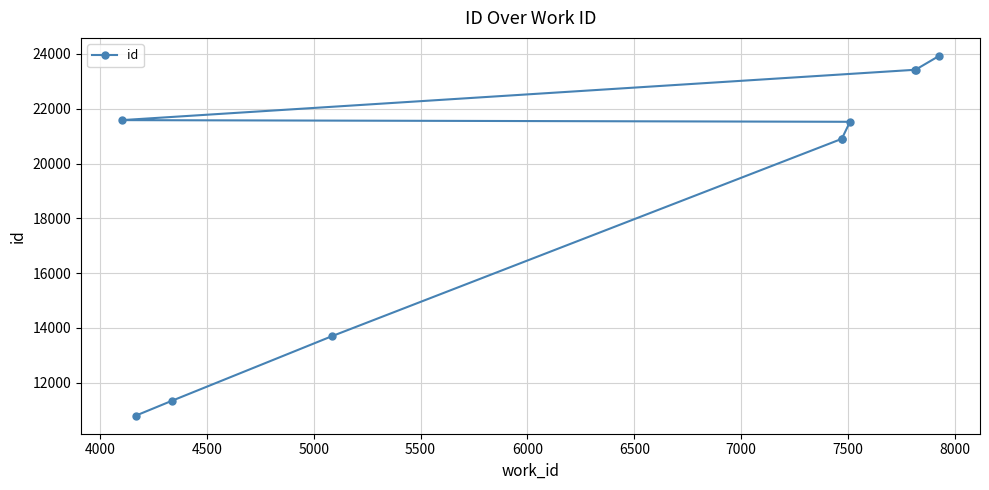

What is the sum of all values?

191533